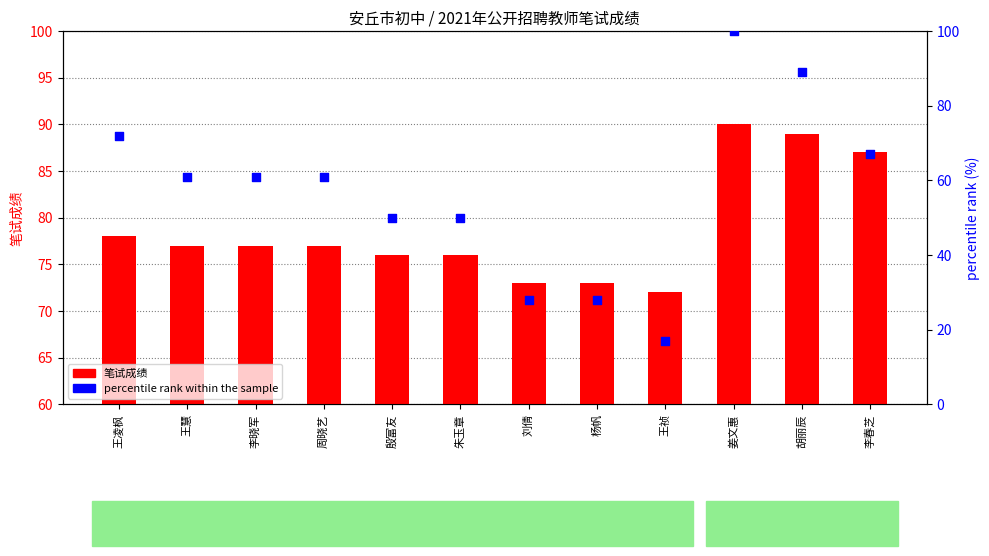

Is the value of 笔试成绩 at 王祯 greater than the value of percentile rank within the sample at 杨帆?

Yes